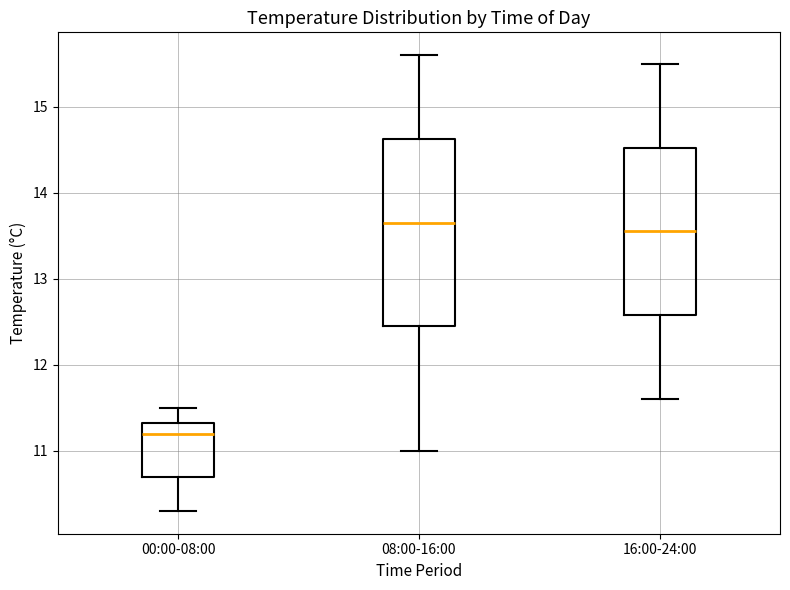

Reading left to right, transcribe this box plot: for each box, give where its median line is, the range the box spans, and where its two whiskers end, as read against the y-axis. The values are not printed on the chart, so give them approximately, as read against the axis.

00:00-08:00: median 11.2, box 10.7 to 11.3, whiskers 10.3 to 11.5
08:00-16:00: median 13.7, box 12.5 to 14.6, whiskers 11.0 to 15.6
16:00-24:00: median 13.6, box 12.6 to 14.5, whiskers 11.6 to 15.5